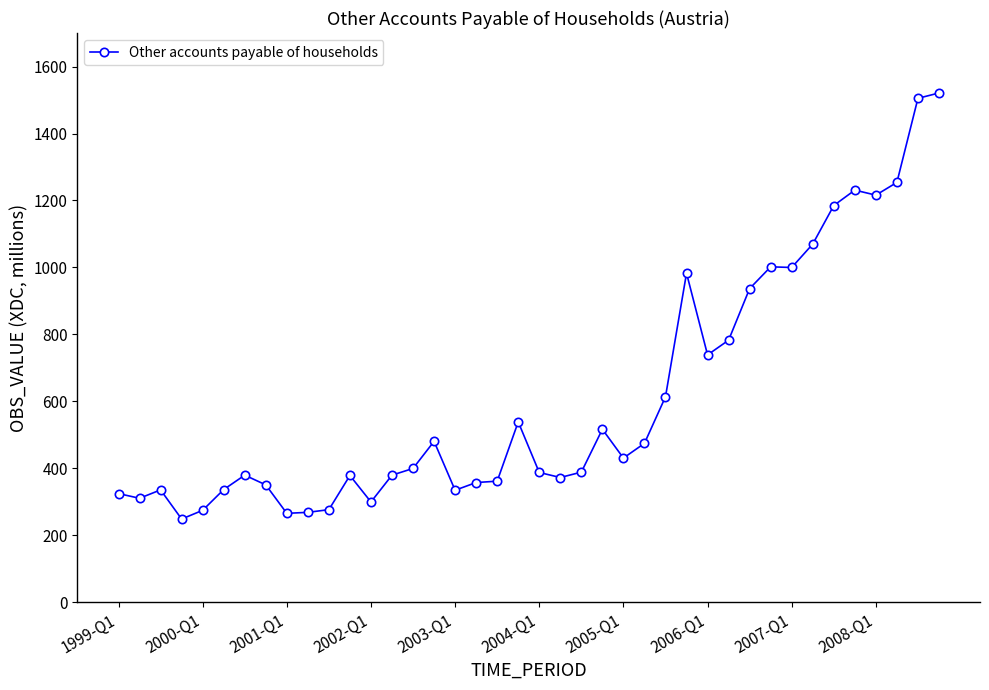

What is the smallest value displayed?

249